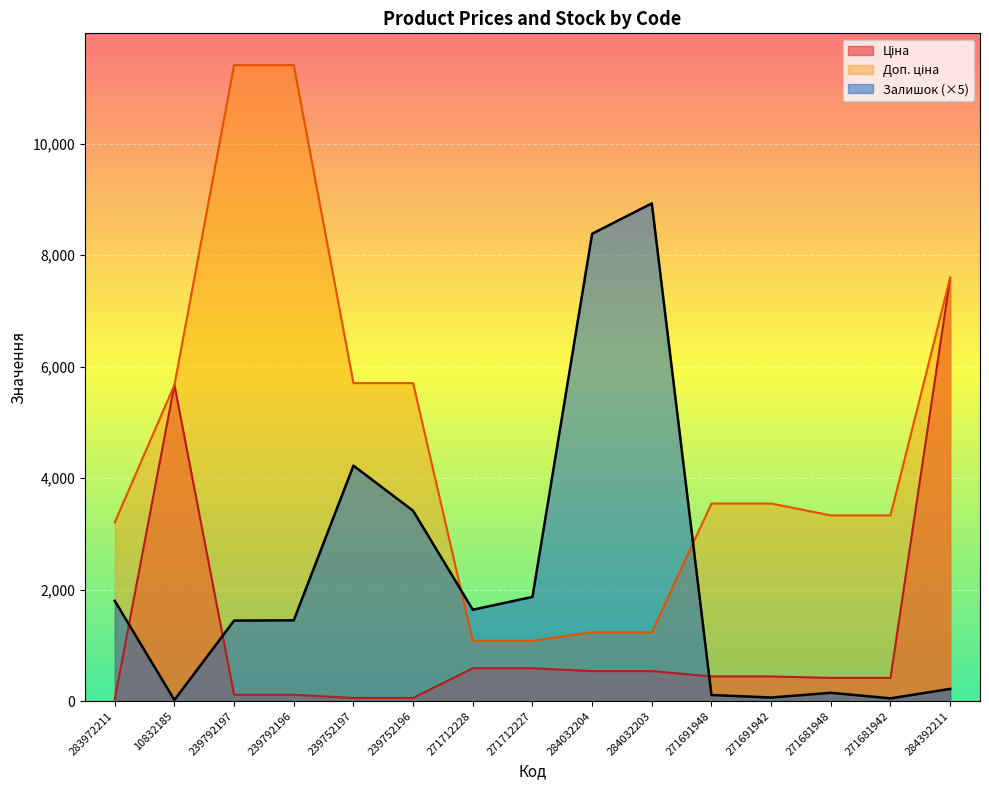

What are all the series names shown in the legend?

Ціна, Доп. ціна, Залишок